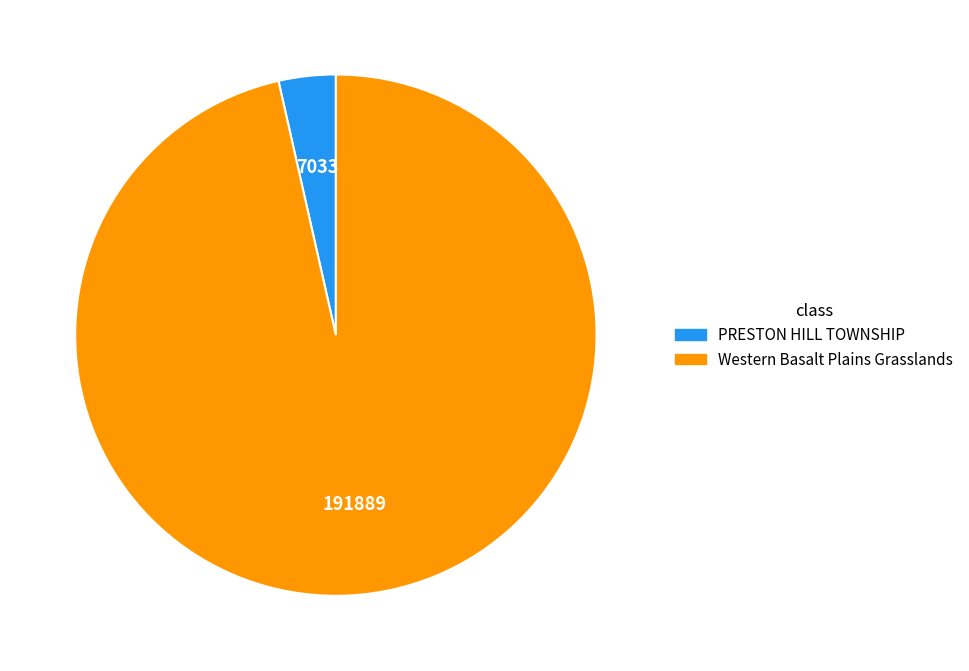

Is the sum of PRESTON HILL TOWNSHIP and Western Basalt Plains Grasslands greater than half?

Yes